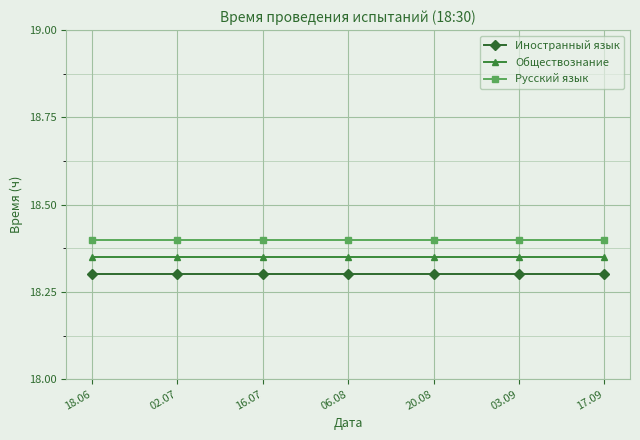

Which series has the largest total across all categories?

Русский язык